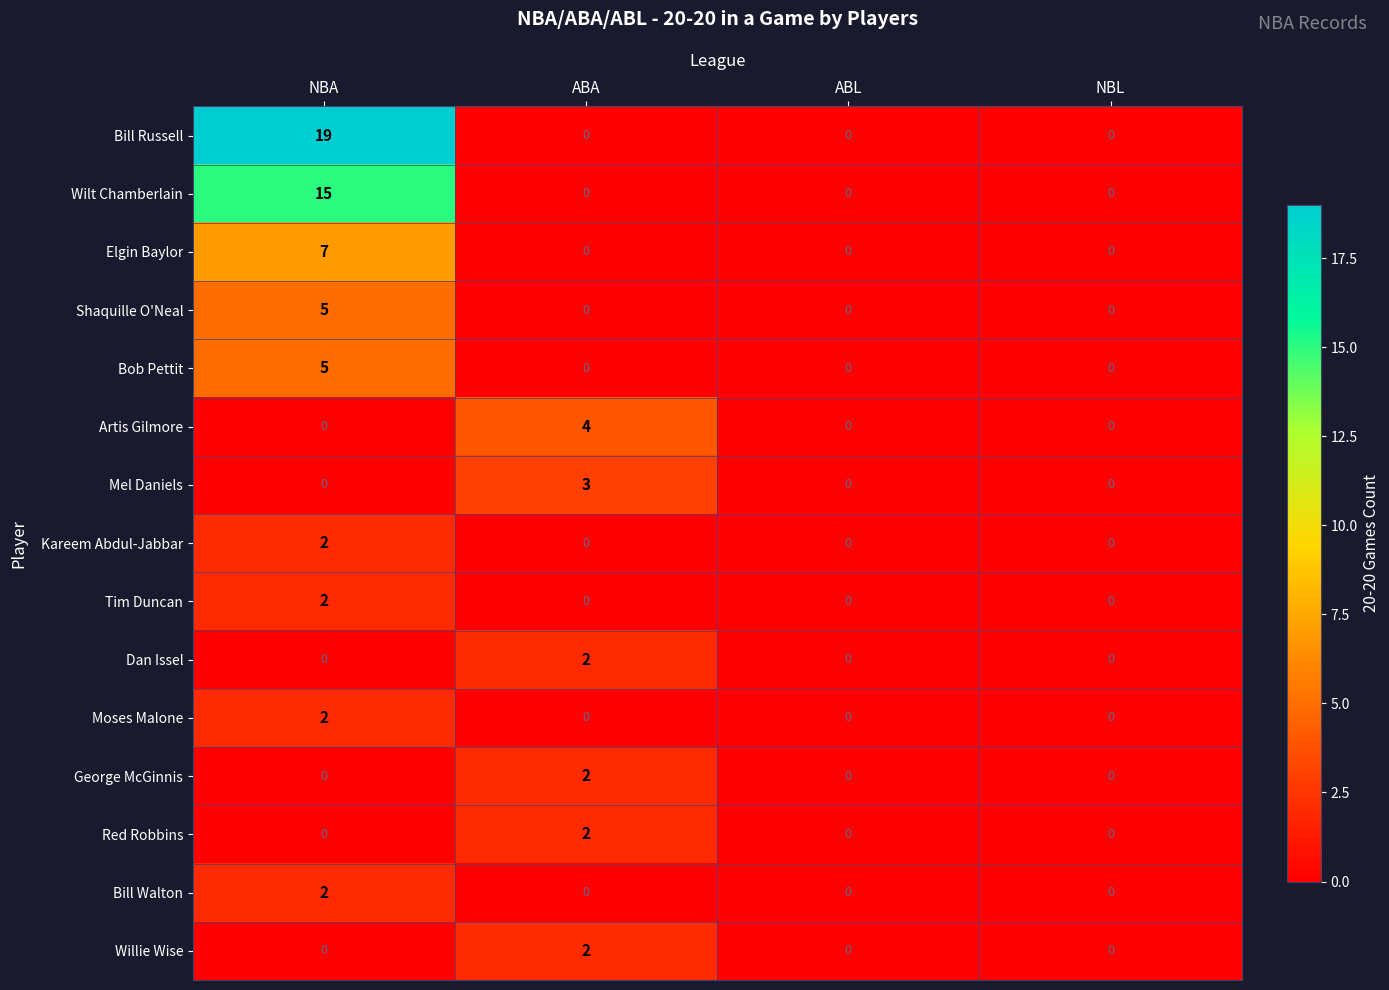

True or false: Wilt Chamberlain has a value of 0 at ABA.

True